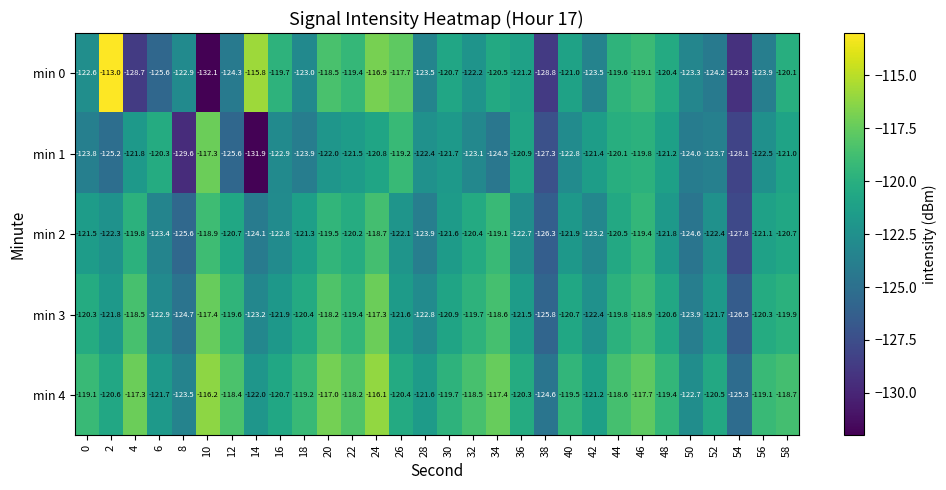

The min 3 series shows -119.8 at 44. True or false?

True